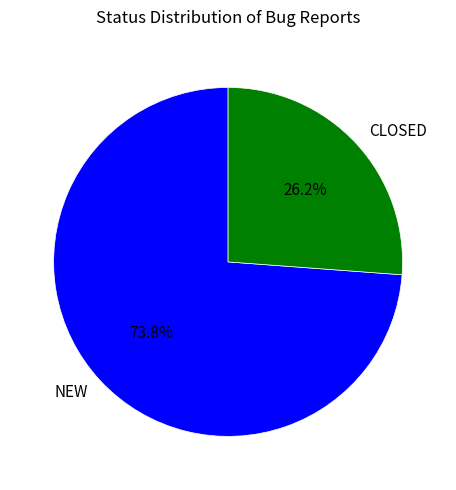

What is the ratio of the value at CLOSED to the value at NEW?

0.4